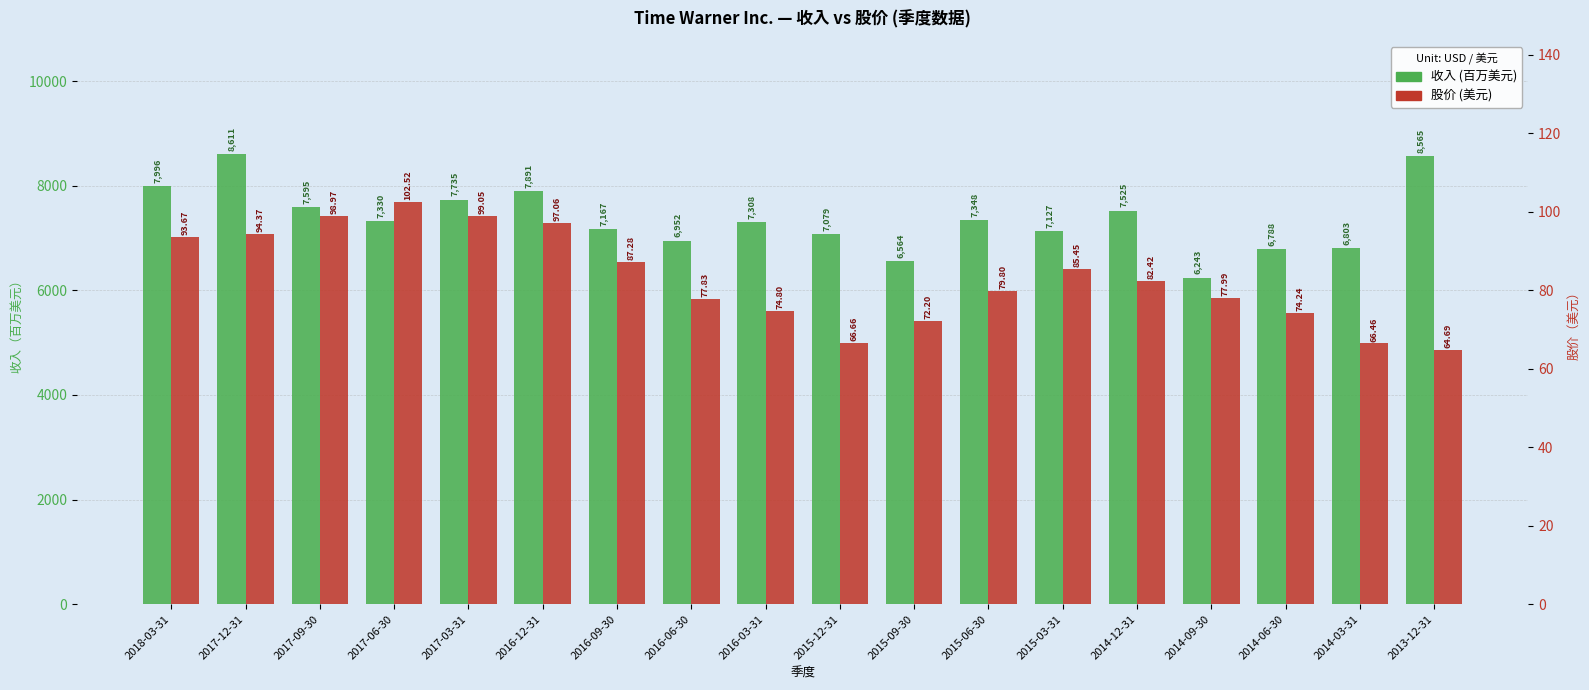

Rank the series by their maximum value, from lowest to highest.

股价 (美元), 收入 (百万美元)